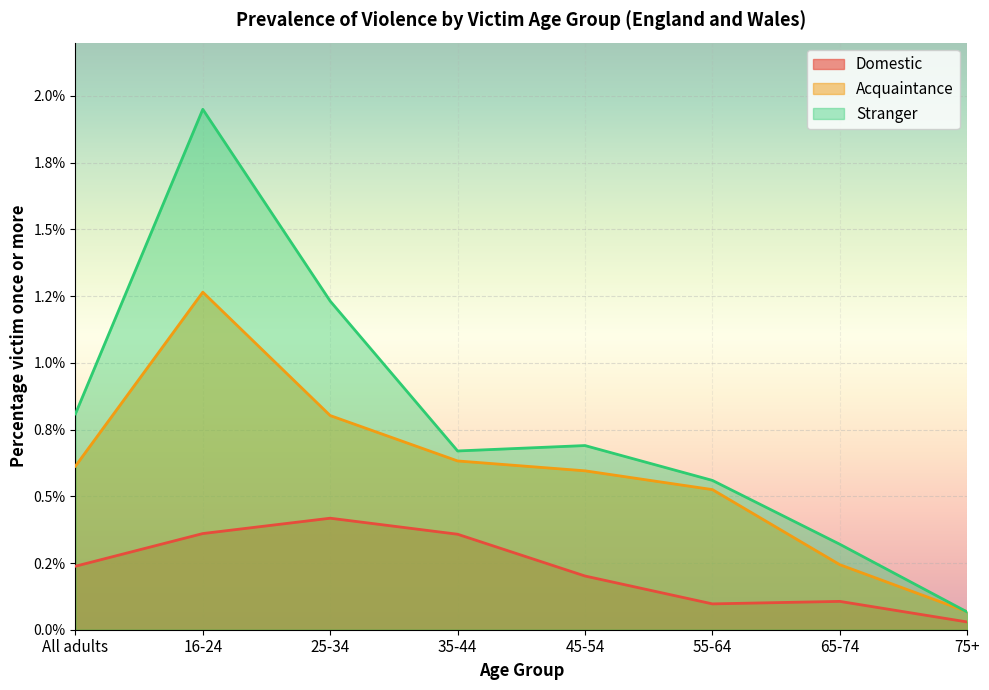

Is it true that Stranger equals 0.8 at All adults?

True